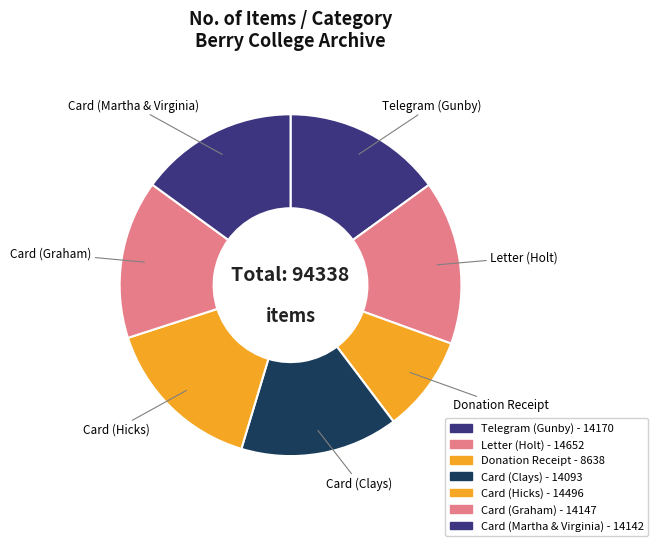

To the nearest percent, what is the difference between the largest and smallest slice percentages?

6%